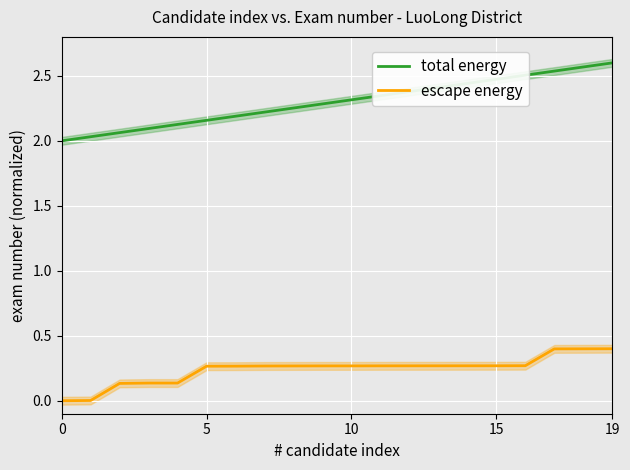

True or false: total energy and escape energy cross at least once.

False